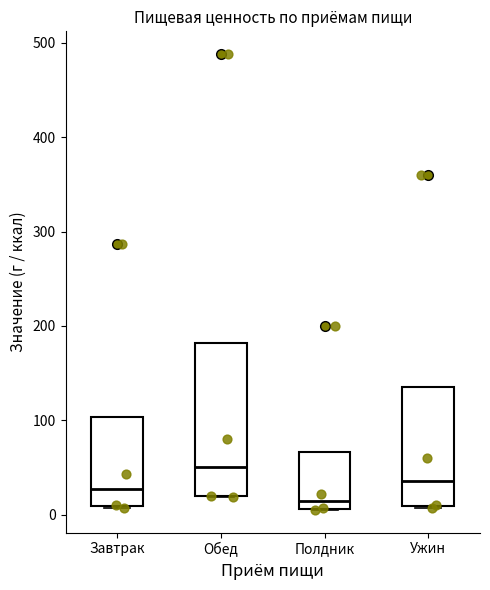

Which box's median line is the highest?

Обед